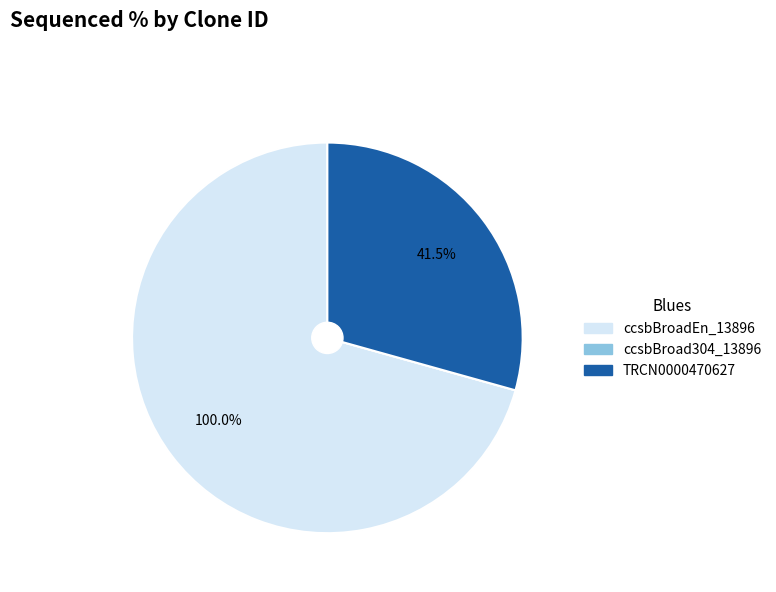

Is ccsbBroadEn_13896 the majority of the pie?

Yes